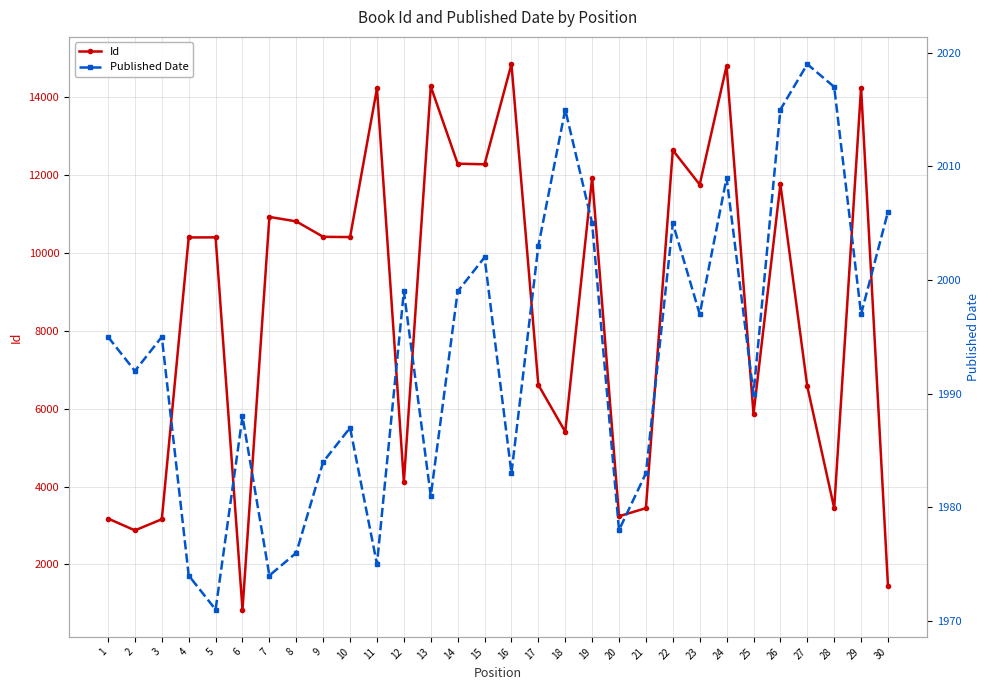

Count the number of categories in the chart.

30